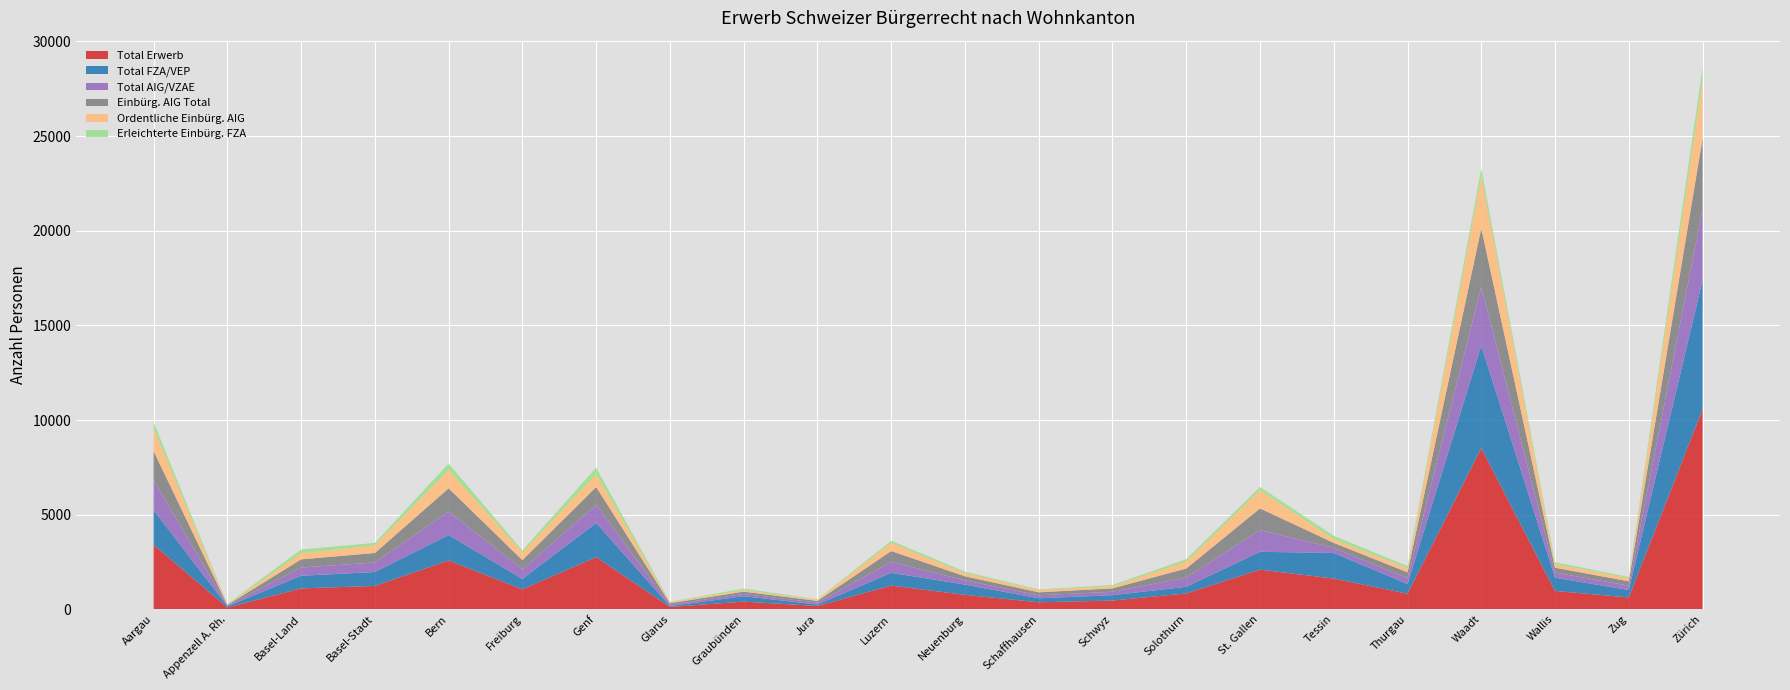

Reading left to right, transcribe all the data shown in this chart.

Total Erwerb: 3405	95	1103	1236	2580	1053	2757	123	406	175	1252	763	370	463	837	2093	1623	824	8518	969	625	10568
Total FZA/VEP: 1835	60	669	732	1341	552	1808	46	285	80	674	543	211	283	351	945	1352	515	5417	702	394	6810
Total AIG/VZAE: 1570	35	434	504	1239	501	949	77	121	95	578	220	159	180	486	1148	271	309	3101	267	231	3758
Einbürg. AIG Total: 1551	35	433	503	1232	491	949	75	119	92	574	218	157	180	479	1143	263	307	3089	259	229	3741
Ordentliche Einbürg. AIG: 1204	26	319	406	969	411	678	61	81	70	432	161	122	113	368	965	196	216	2764	182	168	3067
Erleichterte Einbürg. FZA: 324	26	201	124	338	99	344	13	80	19	112	83	36	63	127	166	175	113	386	114	59	668